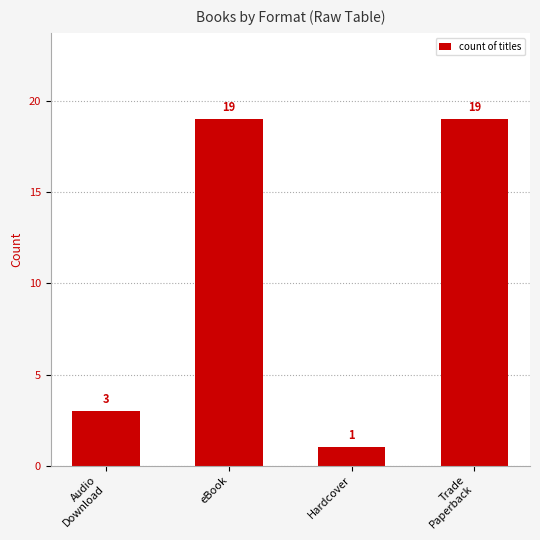

At which label is the value closest to 10?

Audio
Download